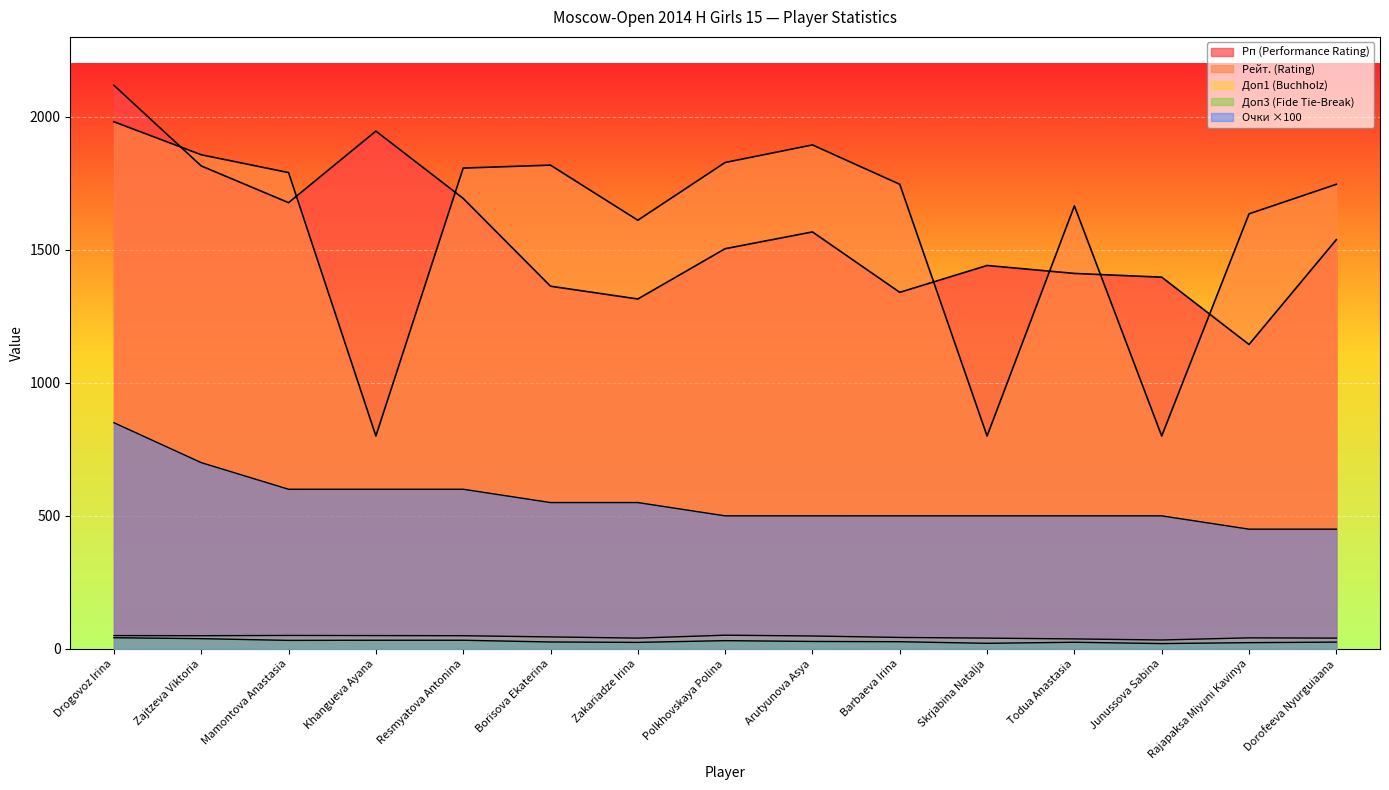

Which label corresponds to the smallest value in the chart?

Junussova Sabina